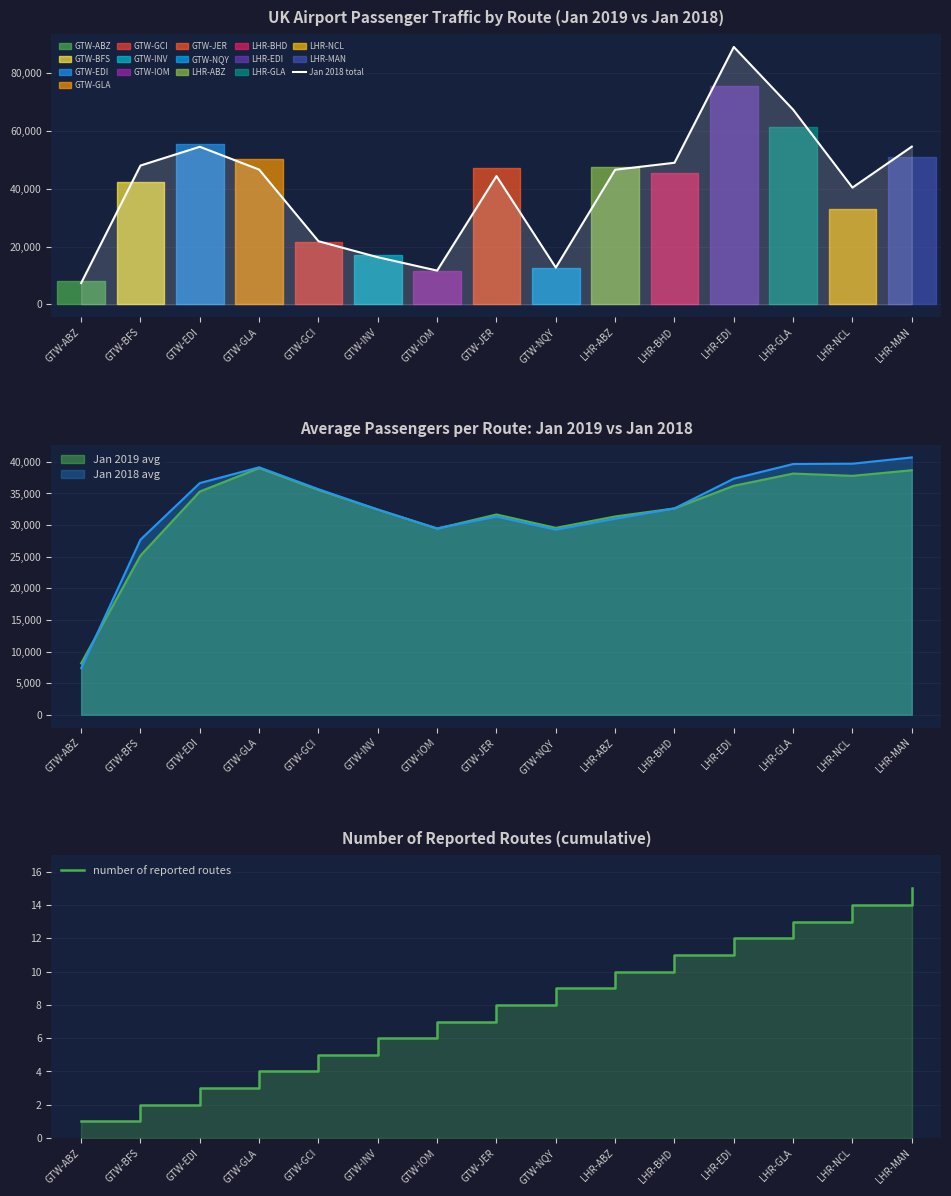

Read the Jan 2018 total value at LHR-MAN, to the nearest 10.

54570